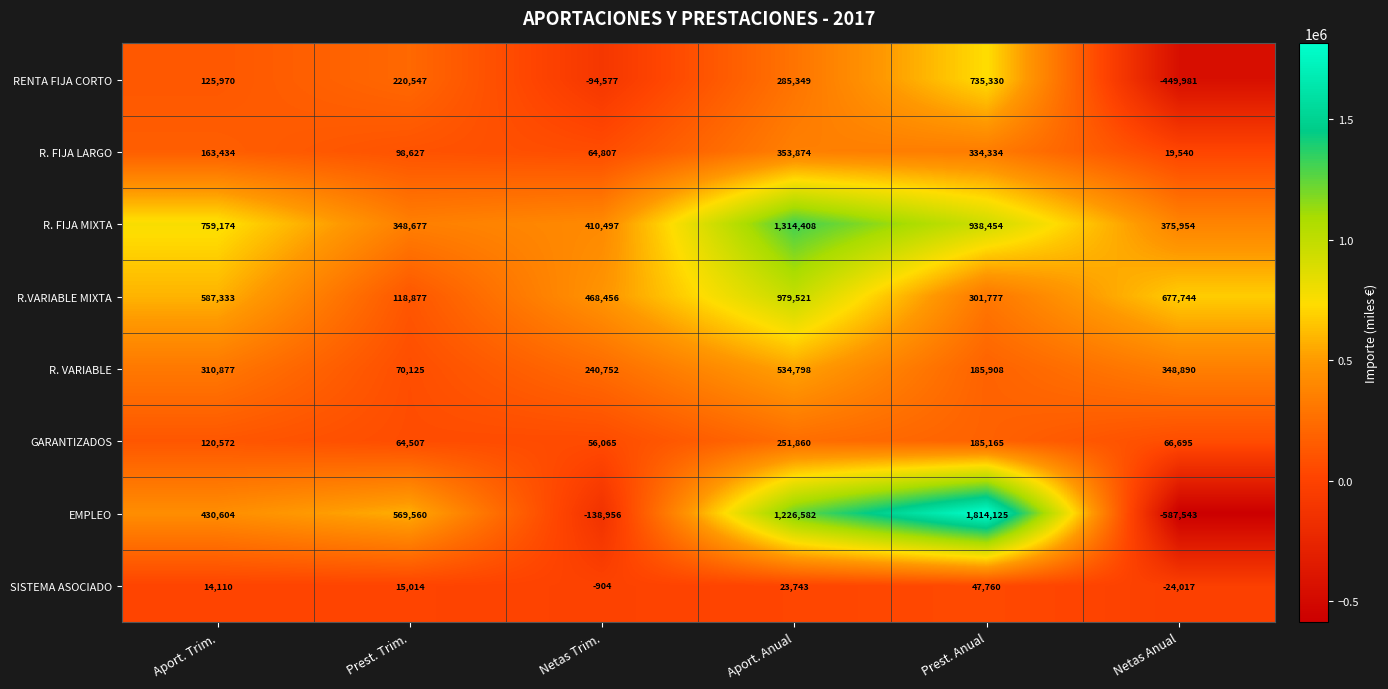

Is it true that SISTEMA ASOCIADO equals 14110 at Aport. Trim.?

True